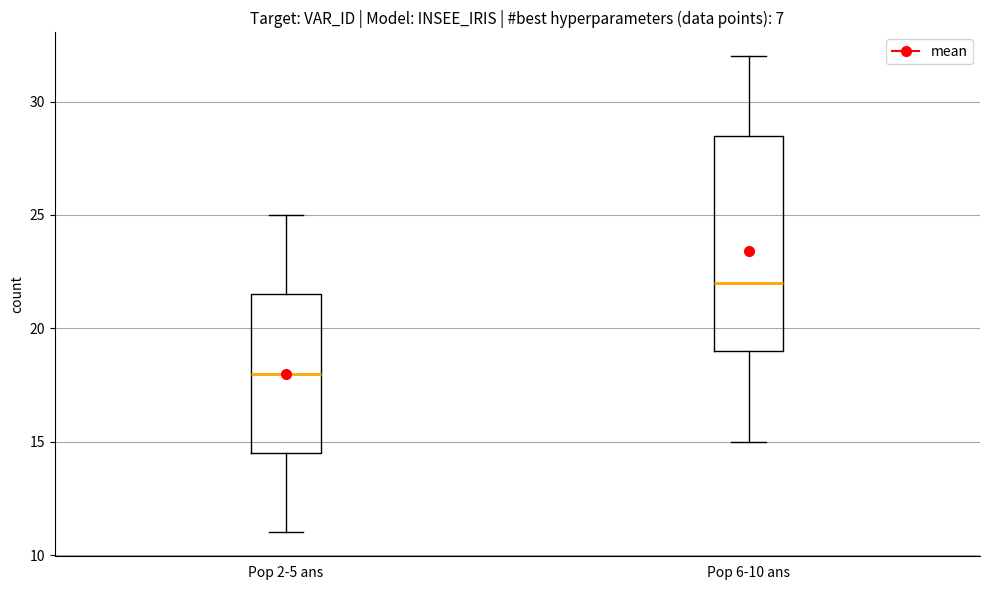

Reading left to right, read every box against the y-axis: the position of its median line, the range the box covers, and the ends of its whiskers. The values are not printed on the chart, so give them approximately, as read against the axis.

Pop 2-5 ans: median 18.0, box 14.5 to 21.5, whiskers 11.0 to 25.0
Pop 6-10 ans: median 22.0, box 19.0 to 28.5, whiskers 15.0 to 32.0